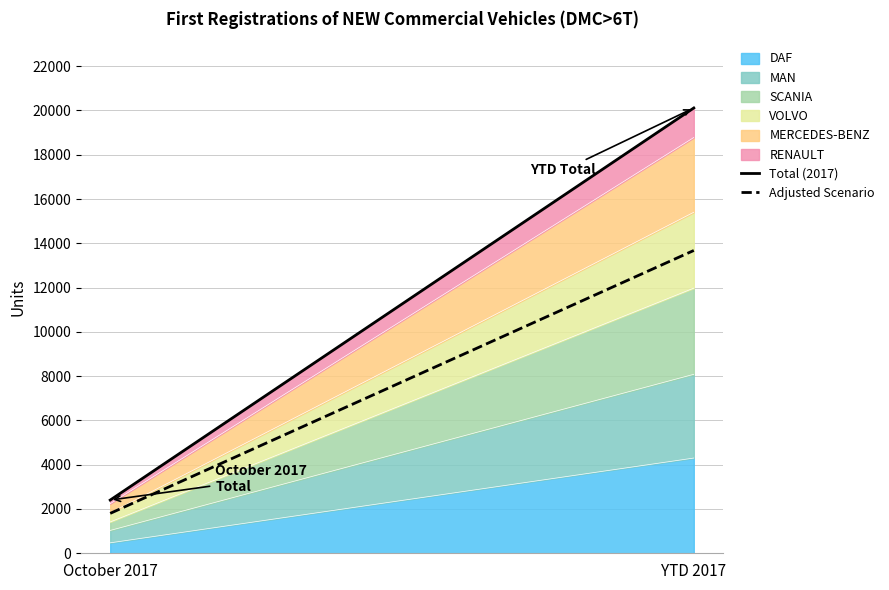

Reading left to right, transcribe all the data shown in this chart.

Total (2017): October 2017=2403.0	YTD 2017=20113.0
Adjusted Scenario: October 2017=1802.2	YTD 2017=13676.8